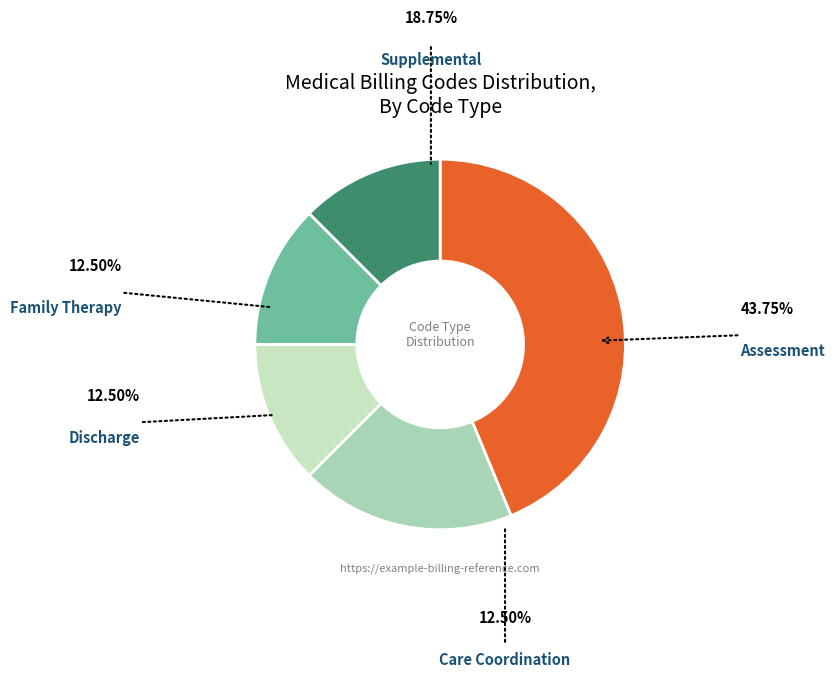

Which slice is the largest?

Assessment